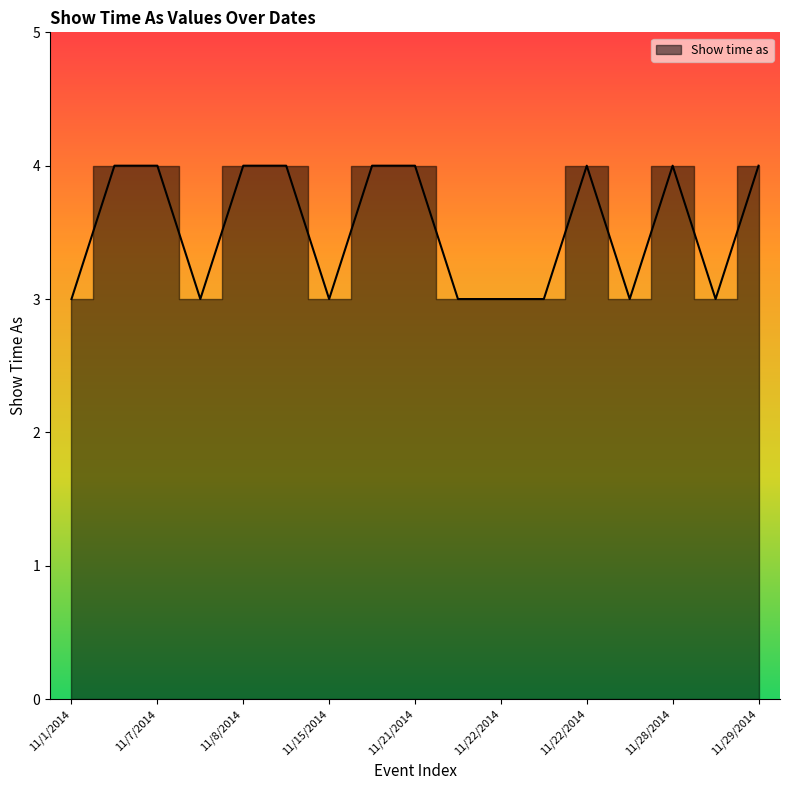

How many lines are shown in the chart?

1